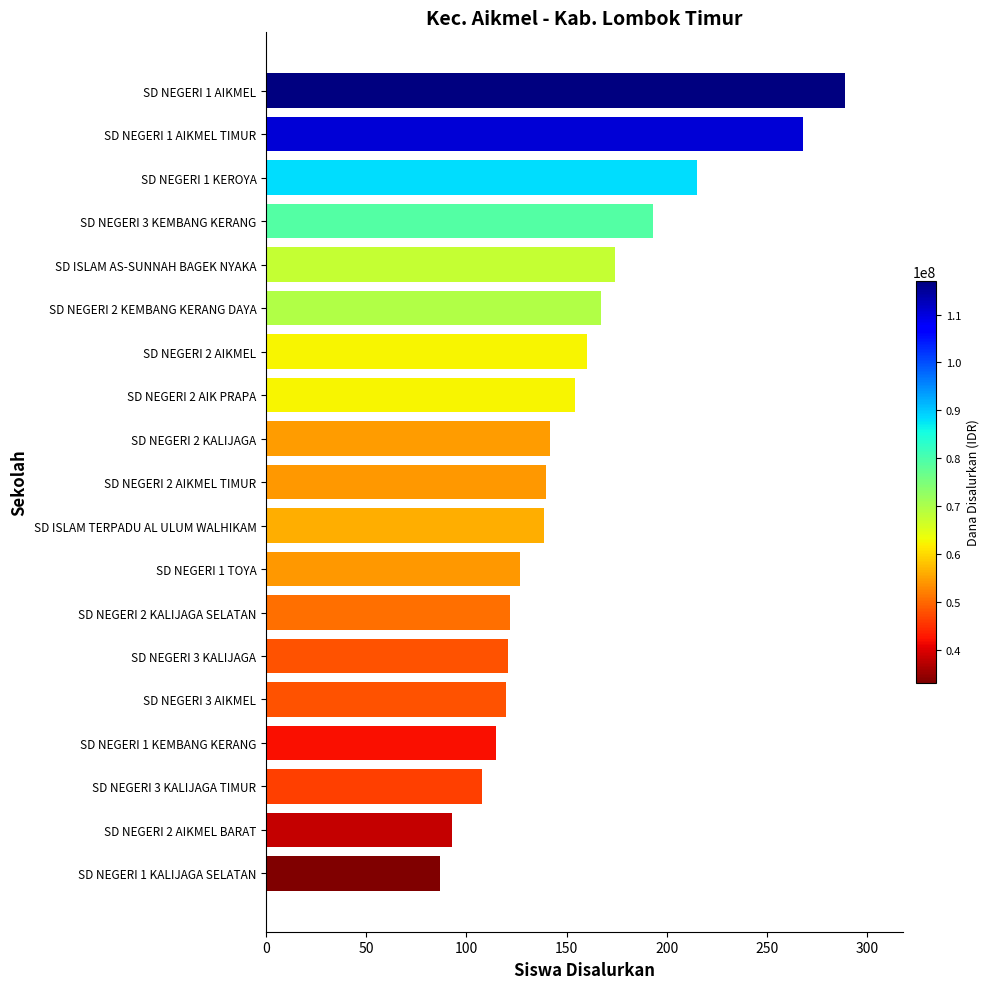

What is the average value?

154